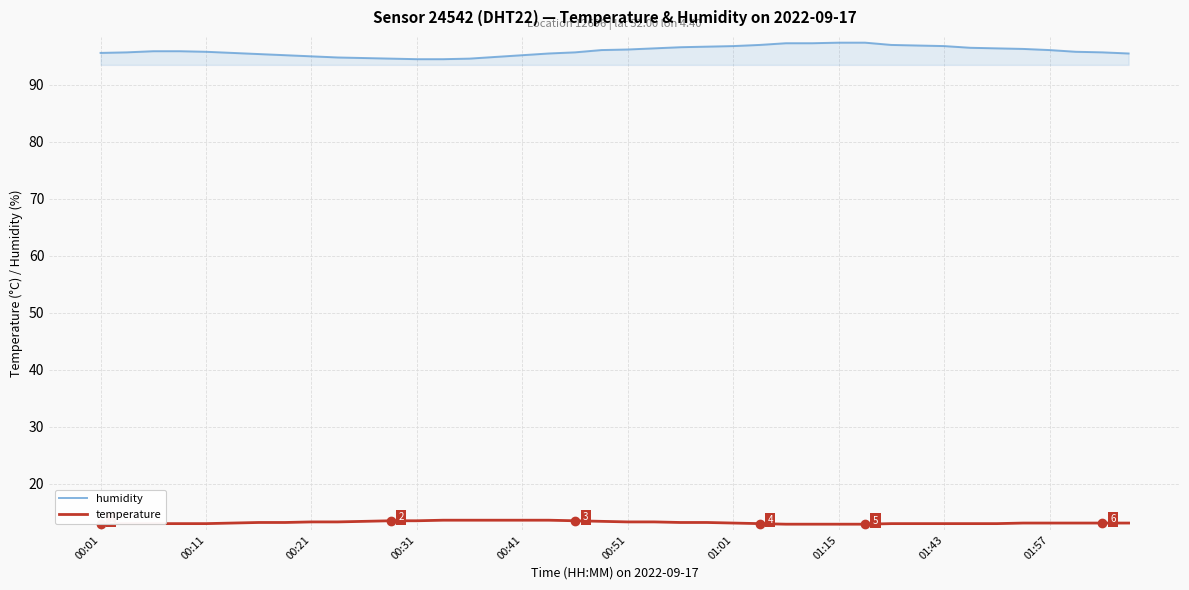

How many categories are shown in the chart?

40